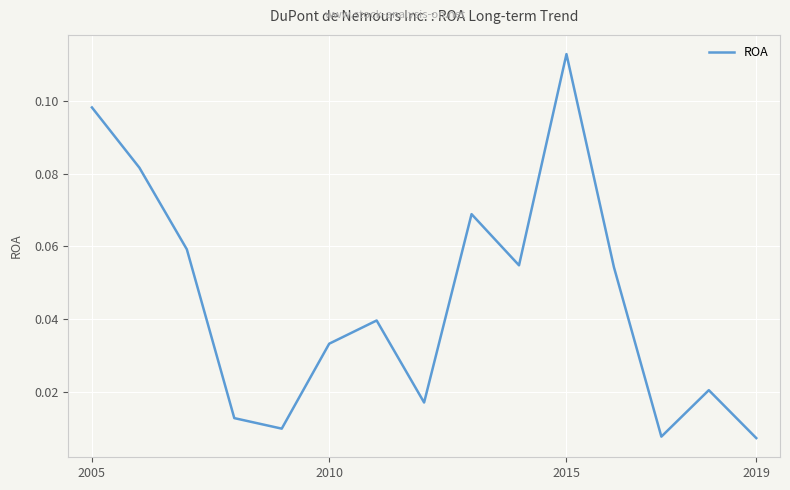

Does the chart display data point markers on the line(s)?

No